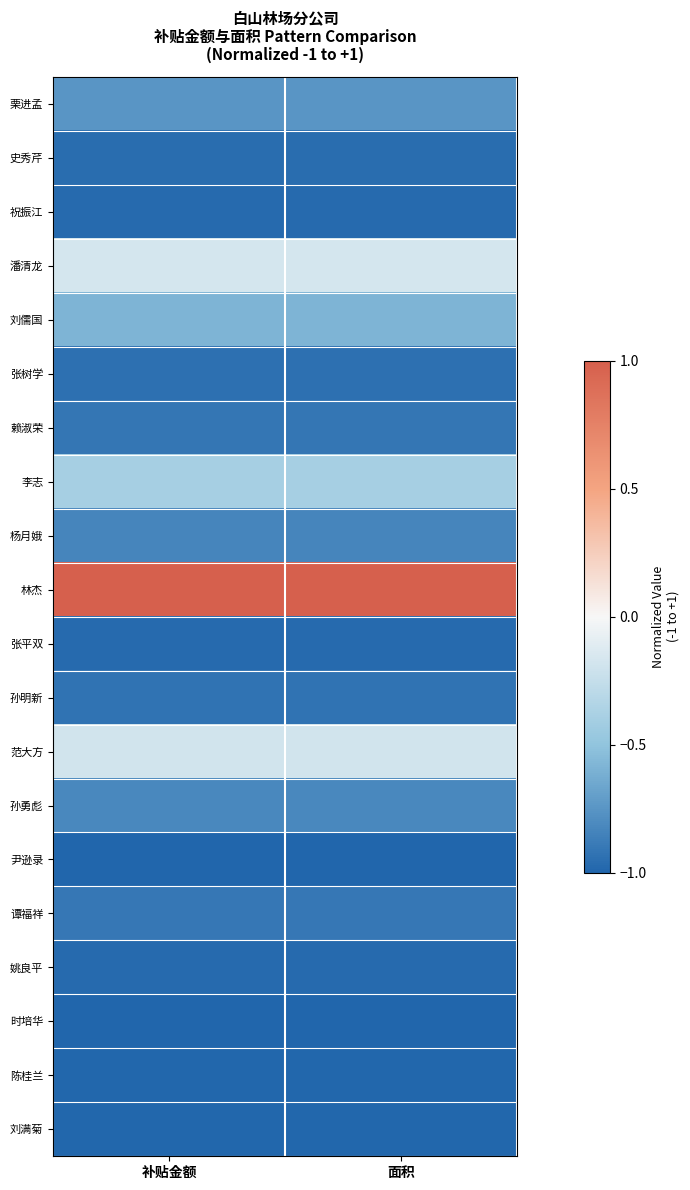

List the series in order of their peak value, lowest first.

时培华, 尹逊录, 陈桂兰, 刘满菊, 张平双, 姚良平, 祝振江, 史秀芹, 张树学, 孙明新, 赖淑荣, 谭福祥, 杨月娥, 孙勇彪, 栗进孟, 刘儒国, 李志, 范大方, 潘清龙, 林杰